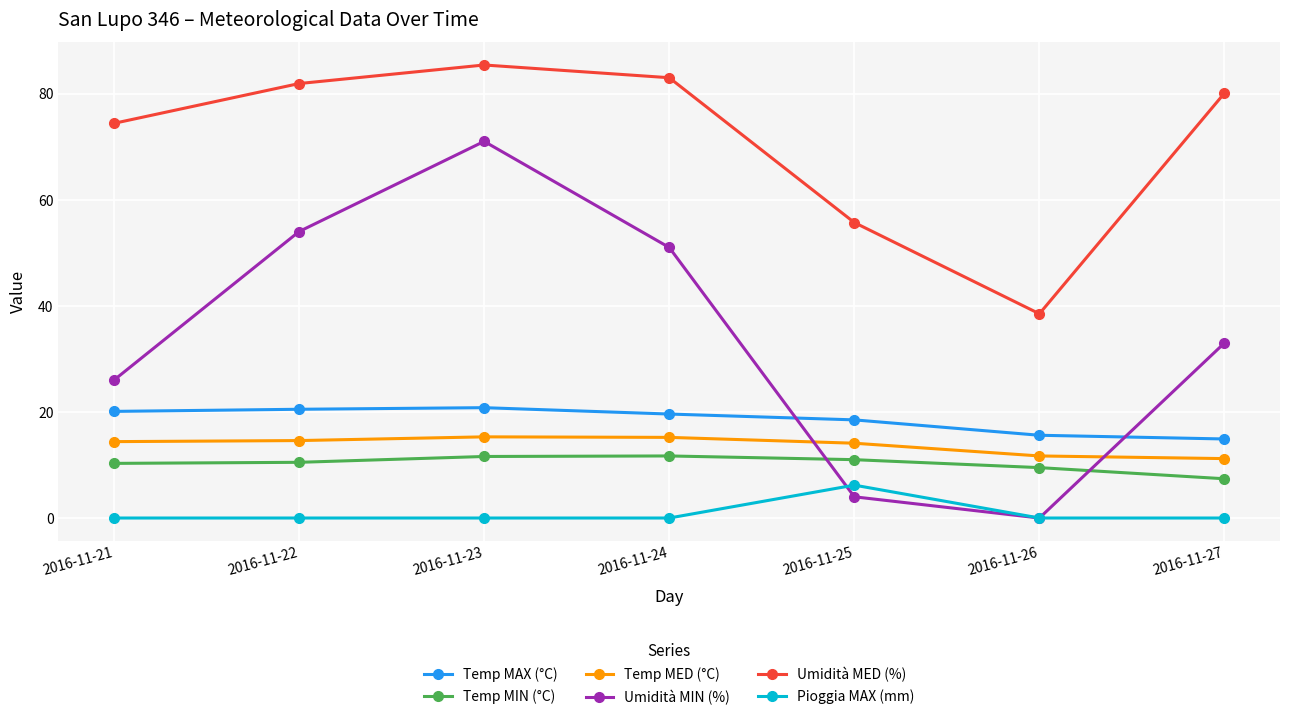

Does the chart display data point markers on the line(s)?

Yes